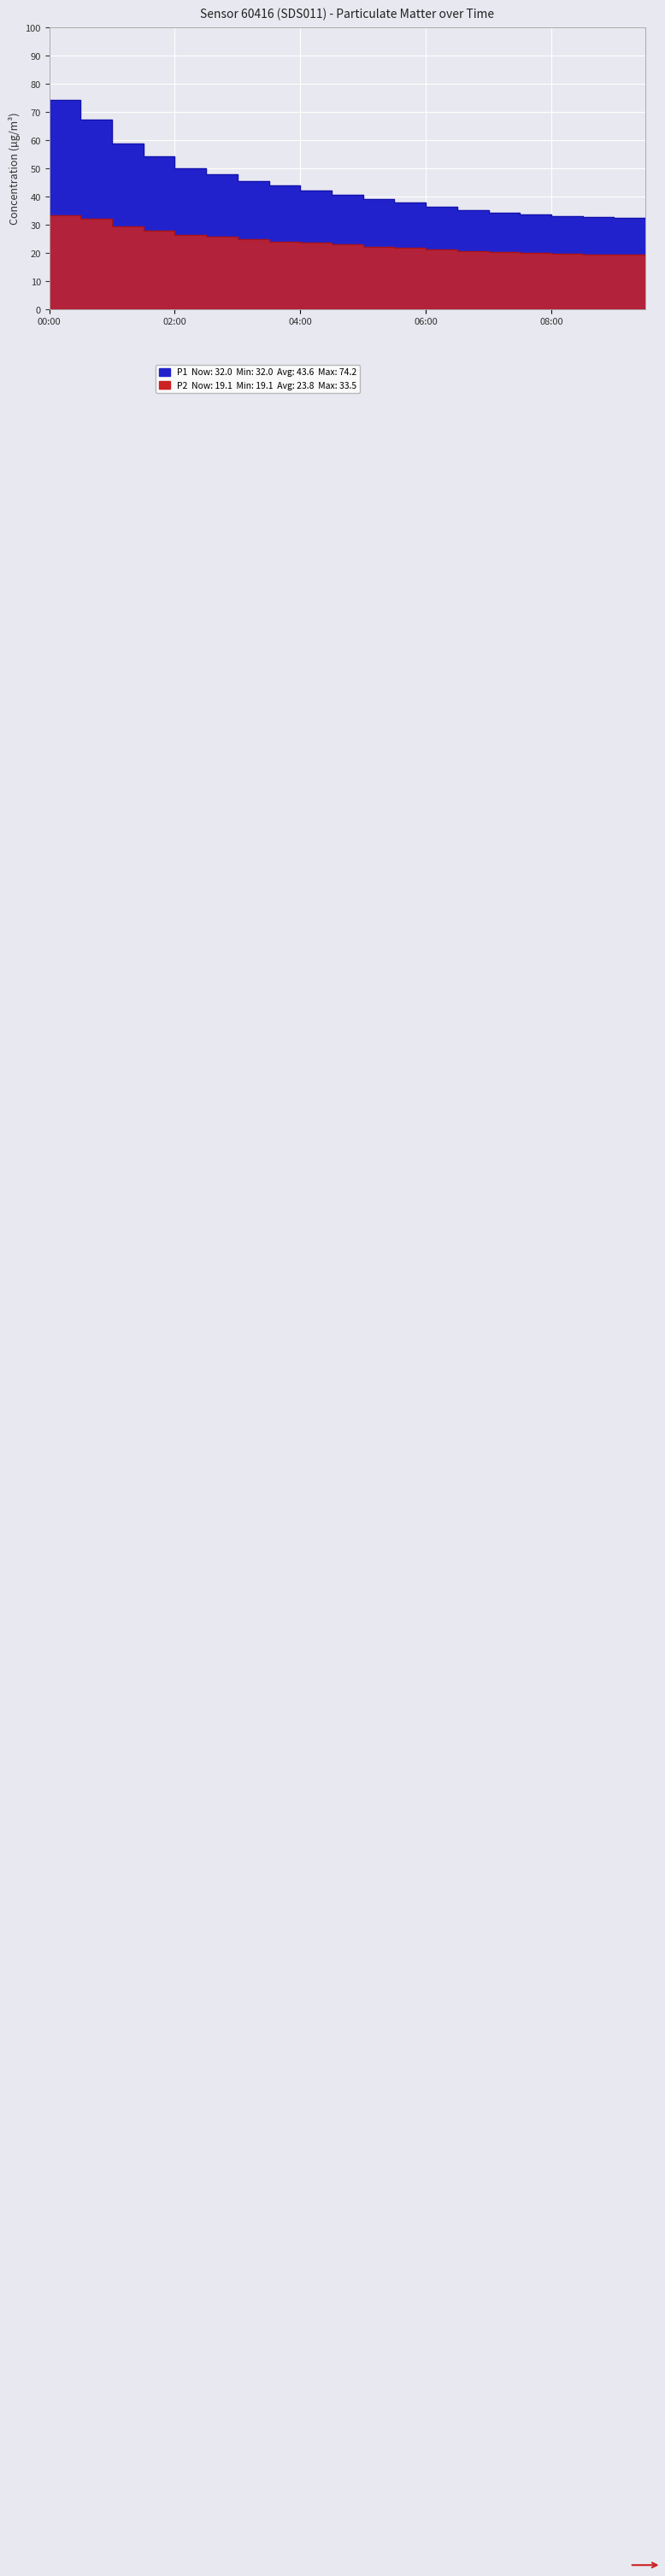

True or false: P2 has a value of 12.7 at 07:30.

False